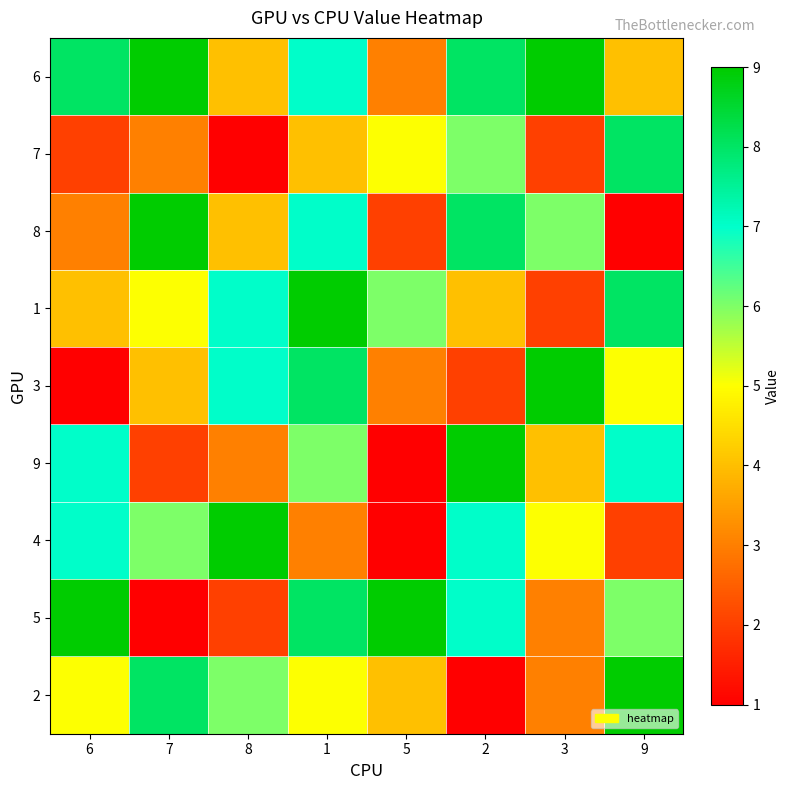

At which category is the sum across all series the highest?

1